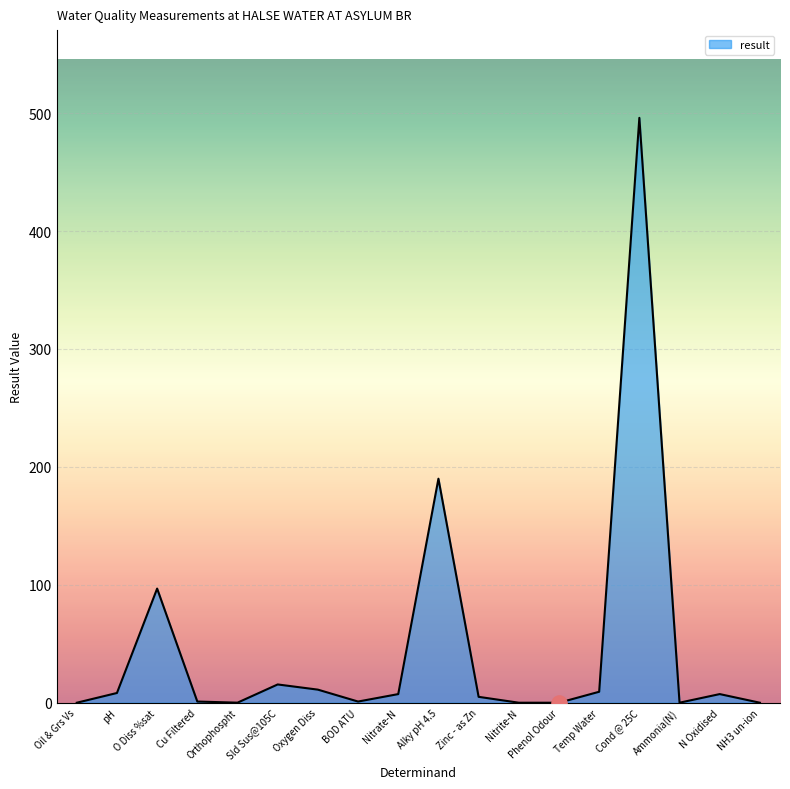

What is the ratio of the value at Alky pH 4.5 to the value at Temp Water?

20.4